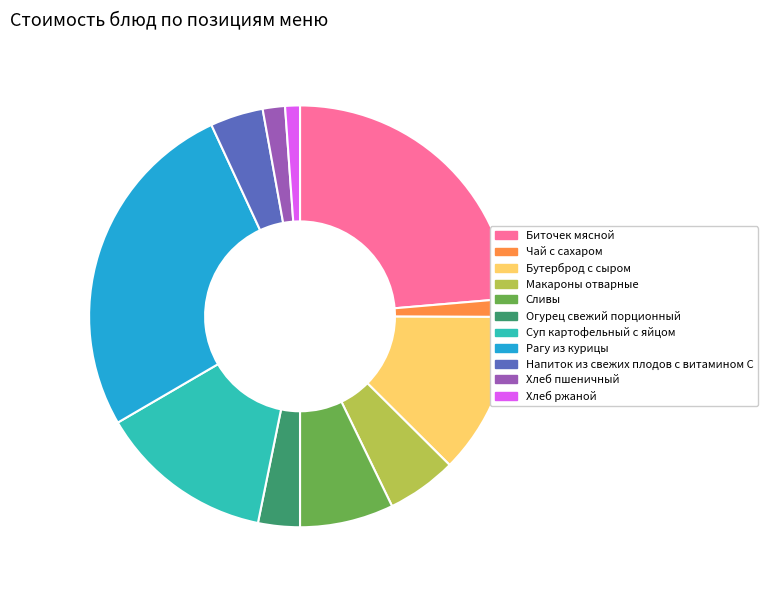

Which has a higher value, Макароны отварные or Биточек мясной?

Биточек мясной